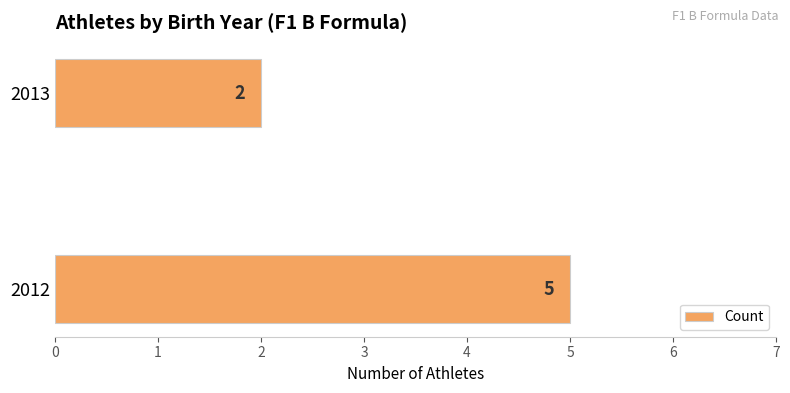

How many values are below 5?

1